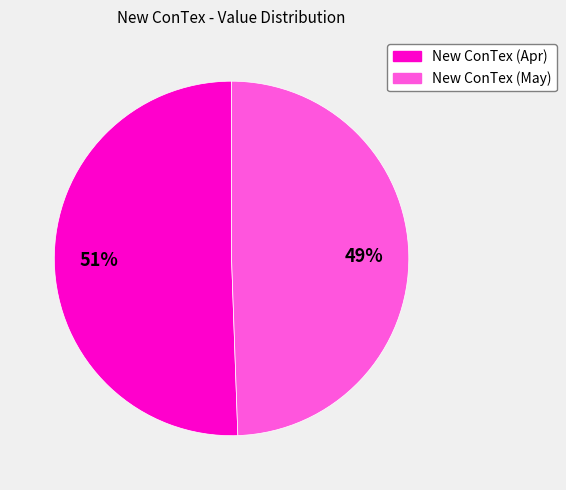

Count the number of slices in the pie.

2